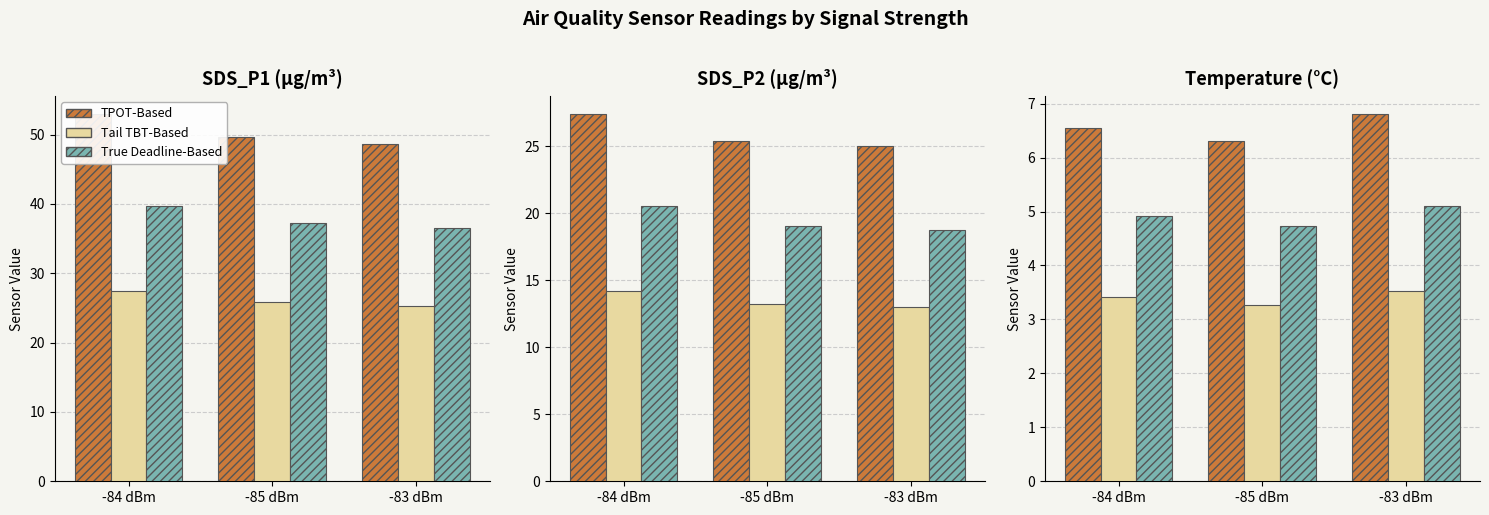

What is the approximate value of True Deadline-Based at -83 dBm?

5.1